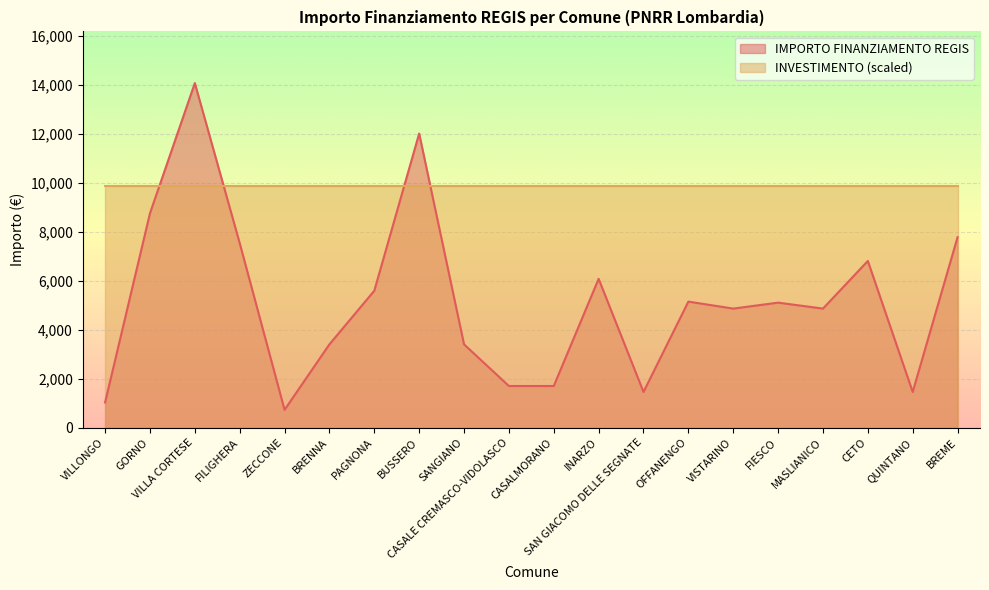

What is the change in value from BUSSERO to QUINTANO?

-10547